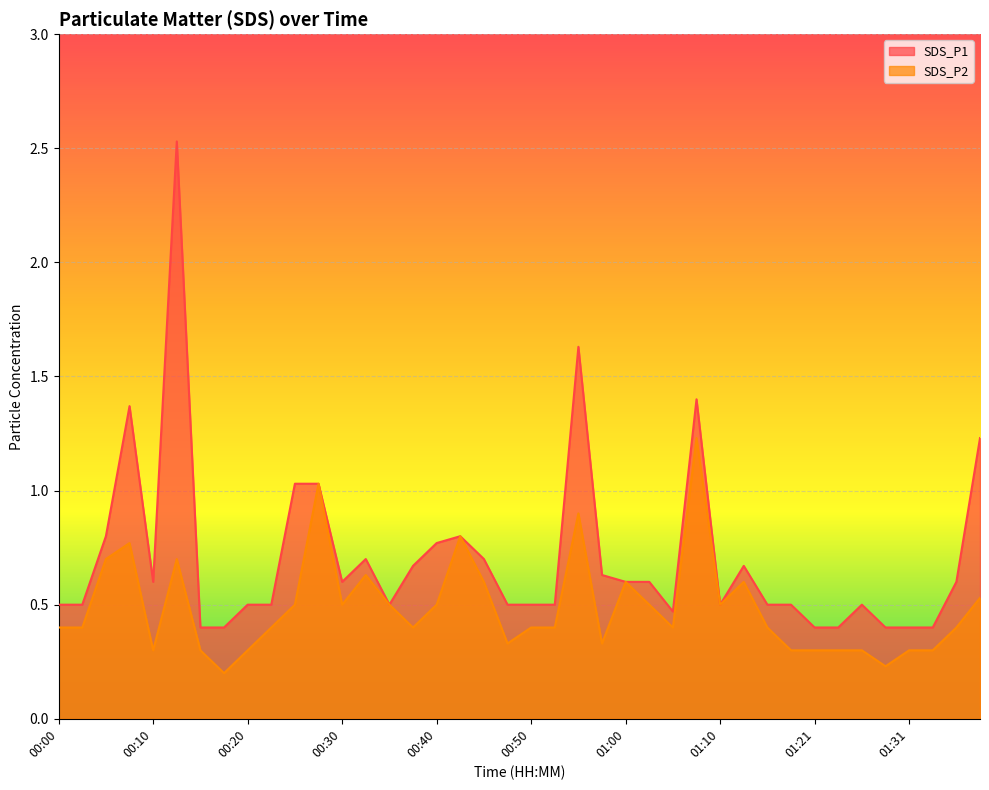

At which label does SDS_P1 reach its minimum?

00:15